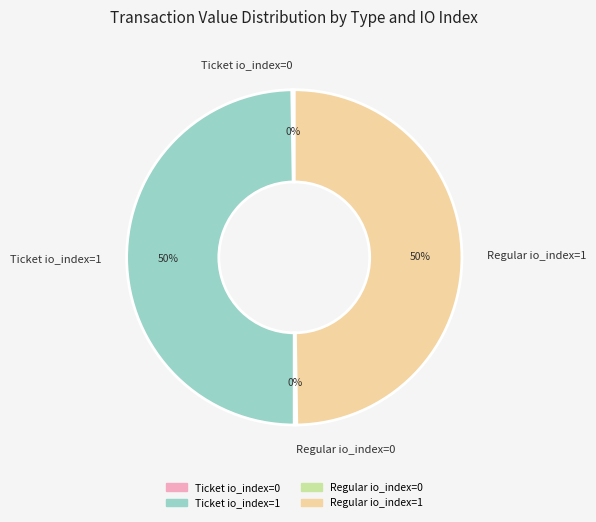

To the nearest percent, what is the difference between the largest and smallest slice percentages?

50%